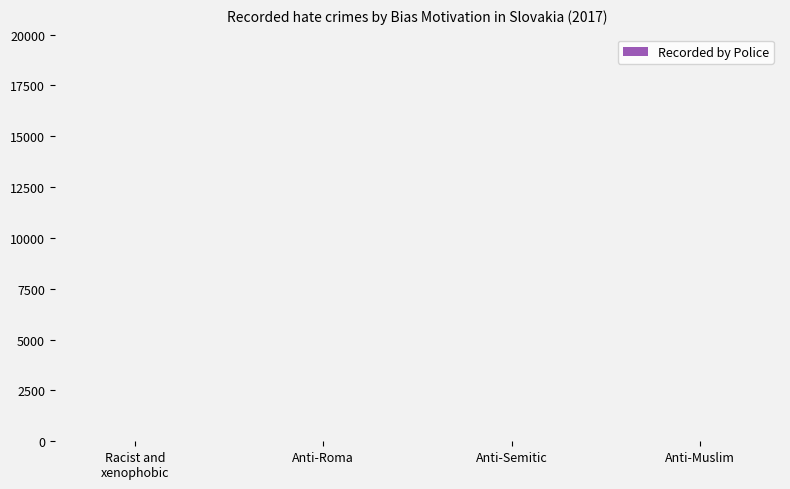

What is the value of the 1st bar from the left?

11